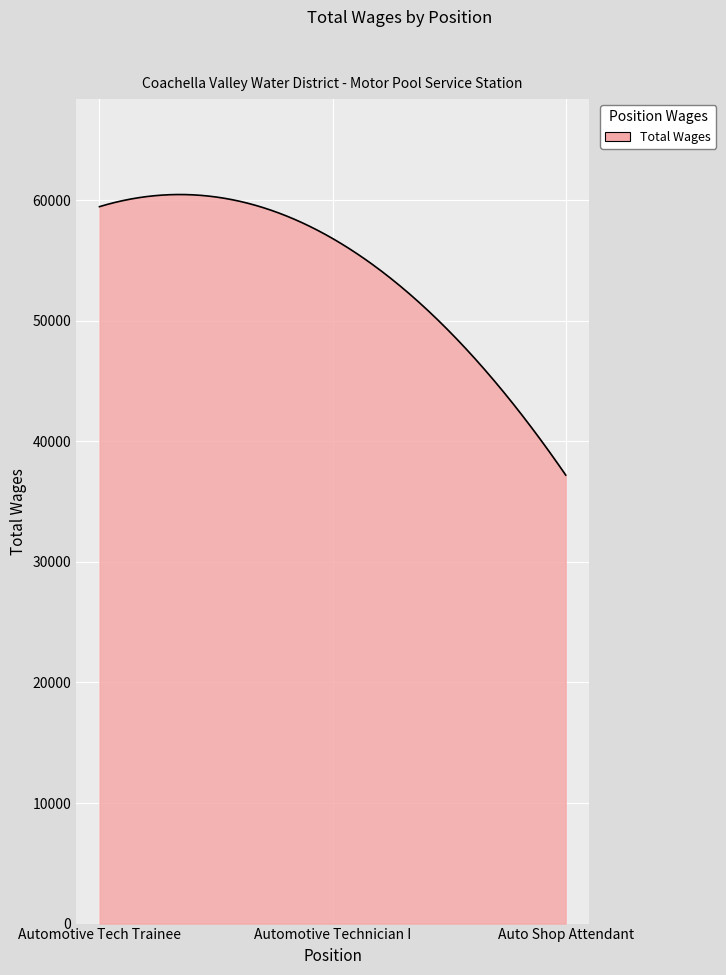

What is the greatest value displayed?

60461.9